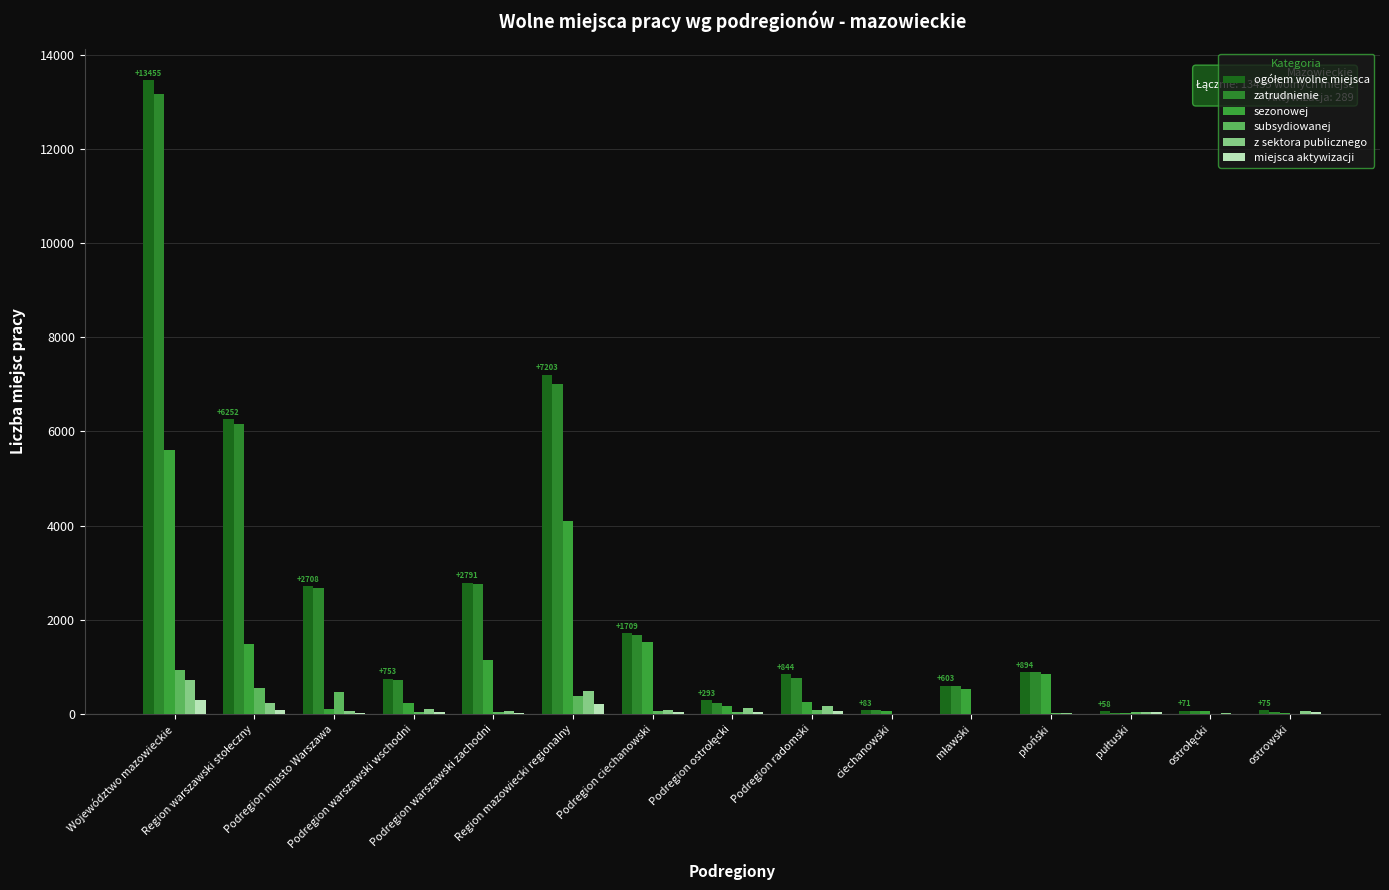

At Podregion ciechanowski, list the series in order from smallest to largest.

miejsca aktywizacji, subsydiowanej, z sektora publicznego, sezonowej, zatrudnienie, ogółem wolne miejsca